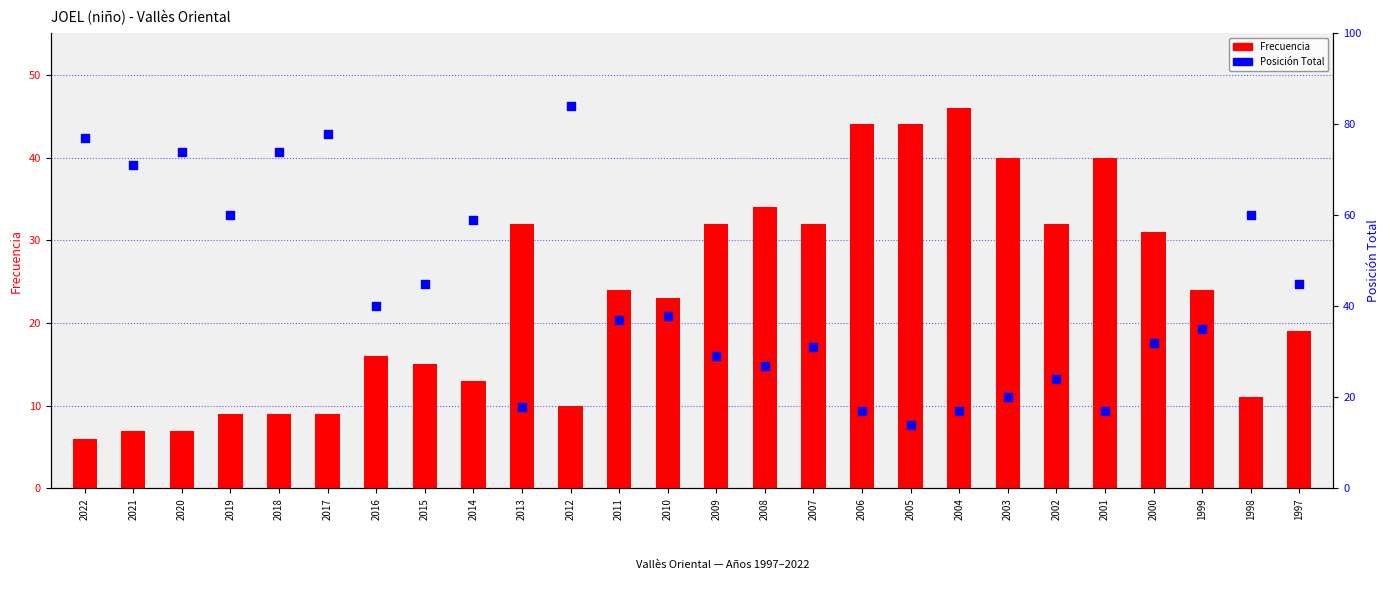

Which series contains the lowest Y value?

Frecuencia